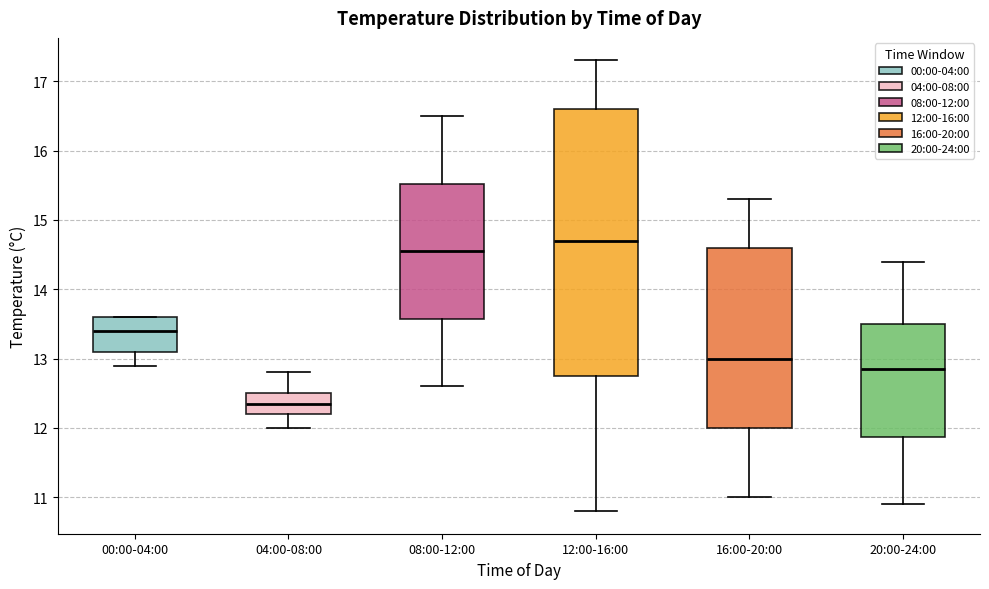

Where does the upper whisker of the box for 04:00-08:00 end on the y-axis? The values are not printed on the chart, so give them approximately, as read against the axis.

12.8